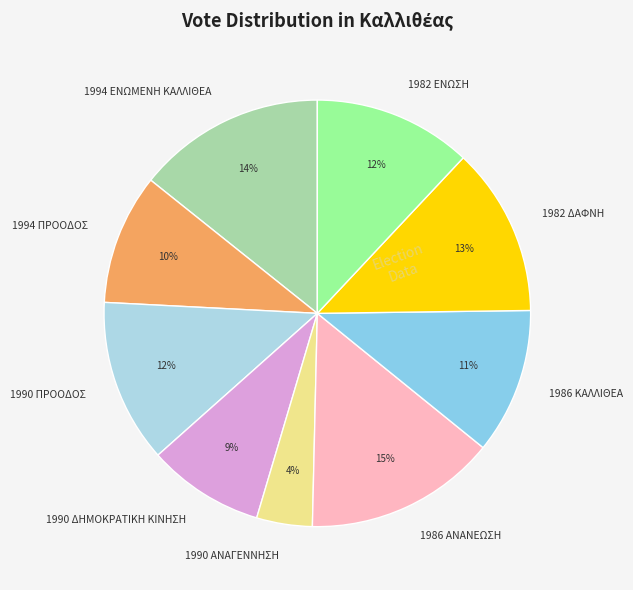

Does 1990 ΠΡΟΟΔΟΣ represent more than half of the total?

No